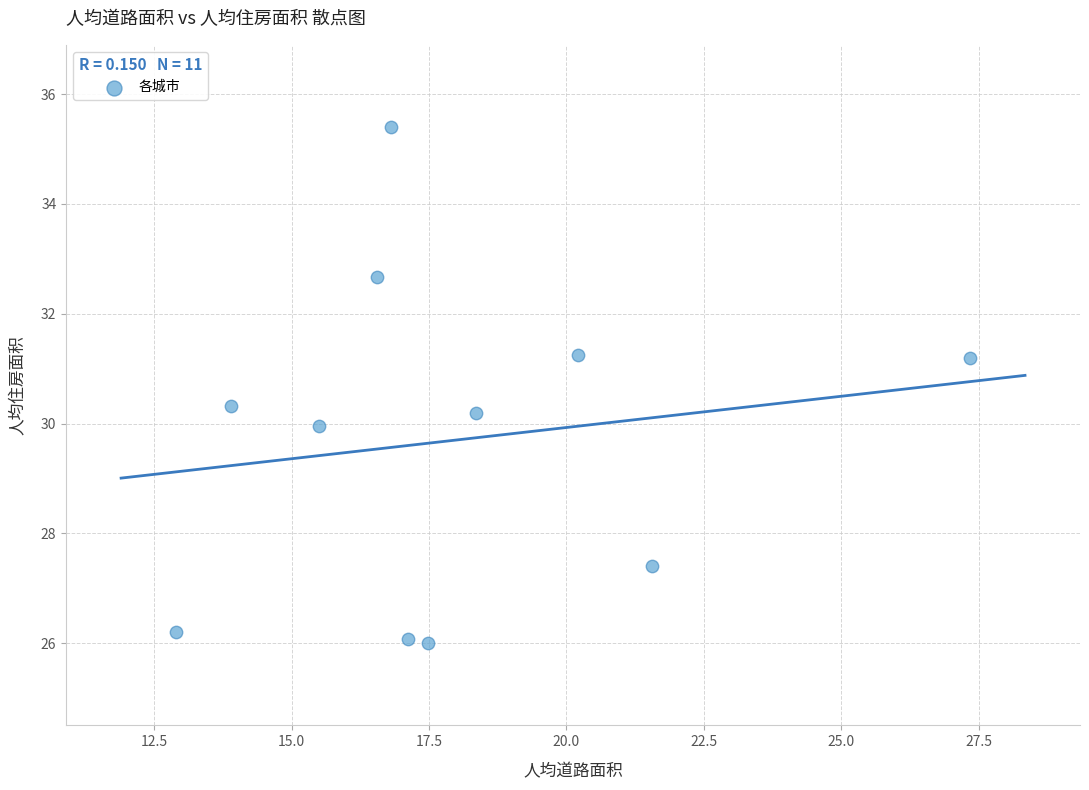

What is the range of Y values (max minus min)?

9.4